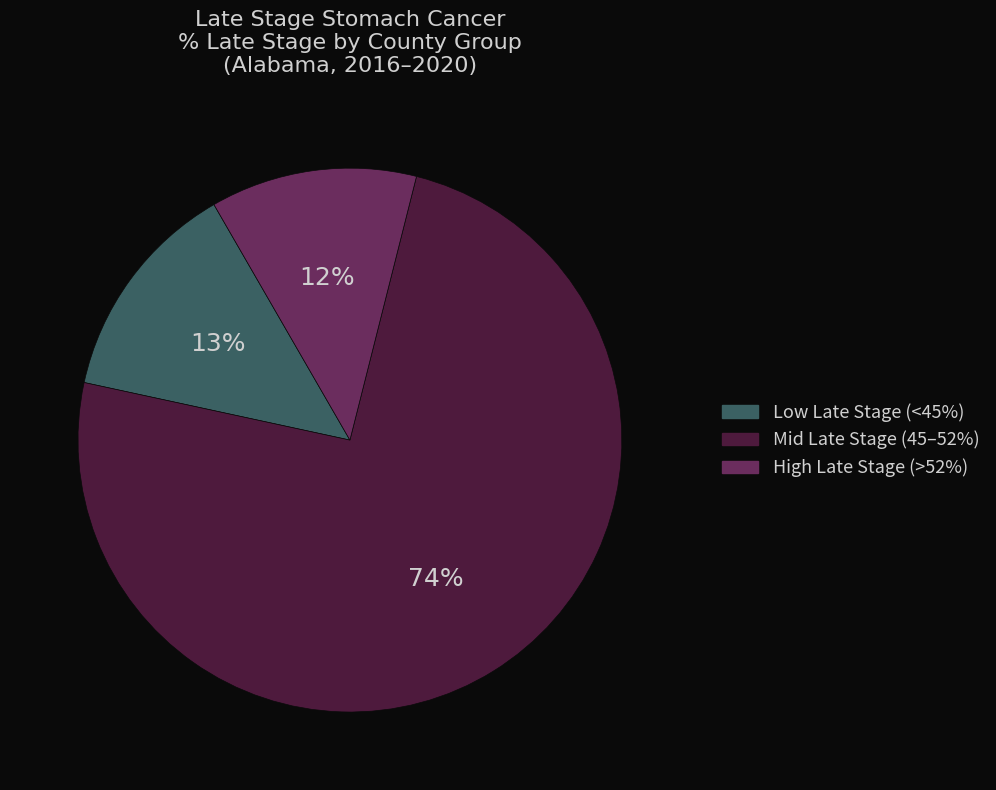

To the nearest percent, what is the average slice percentage?

33%